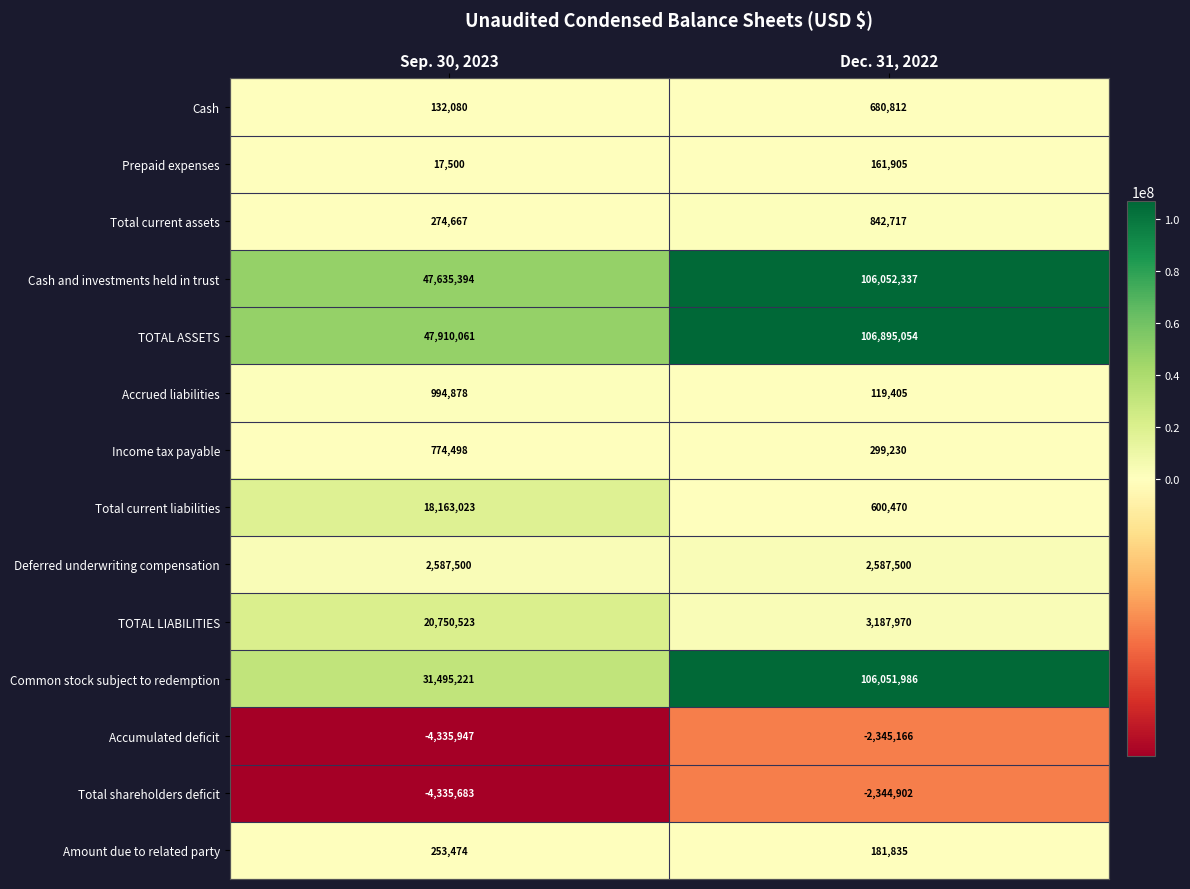

True or false: Common stock subject to redemption has a value of 31495221 at Sep. 30, 2023.

True